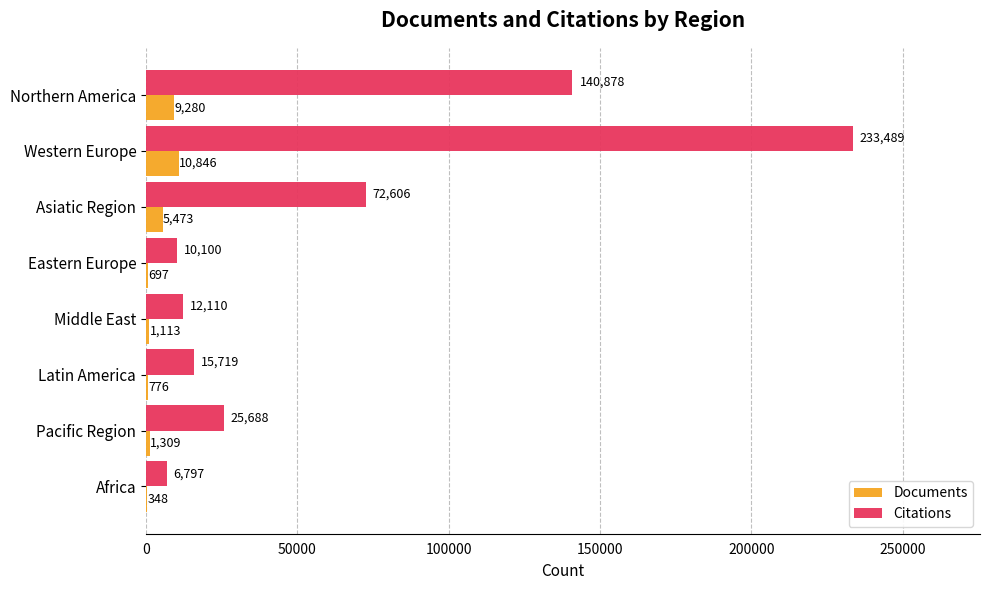

Is it true that Citations equals 6797 at Africa?

True